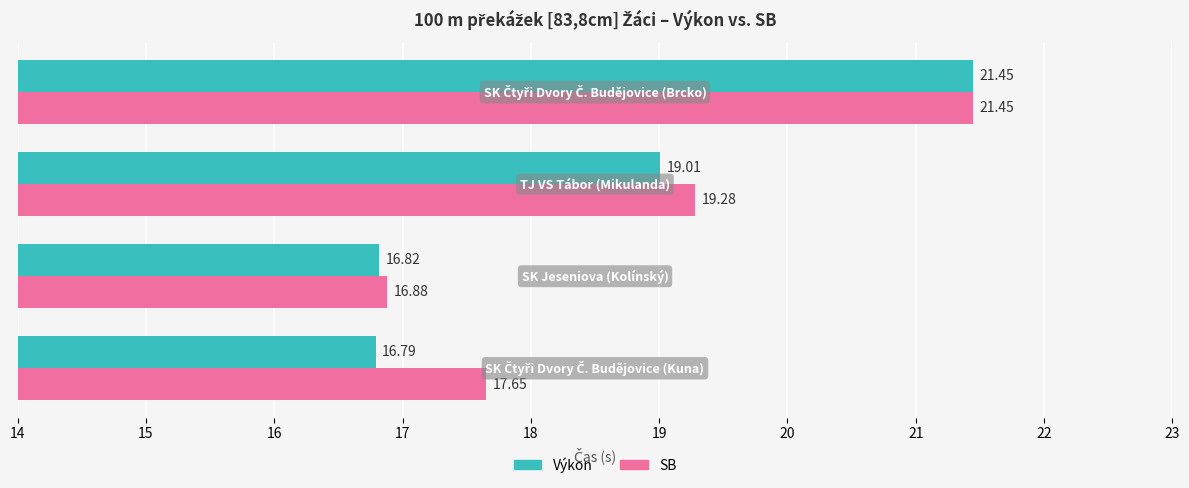

Which series has the largest total across all categories?

SB